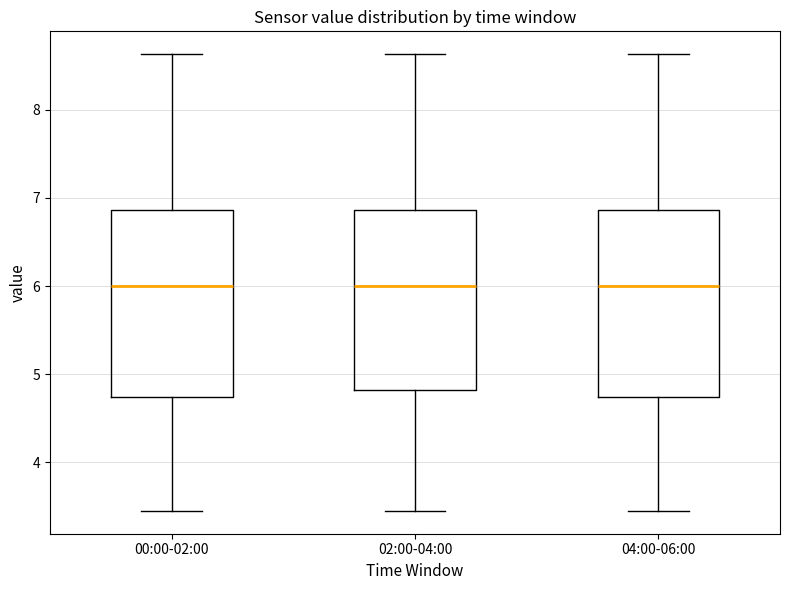

Where is the upper edge of the box for 00:00-02:00 on the y-axis? The values are not printed on the chart, so give them approximately, as read against the axis.

6.9